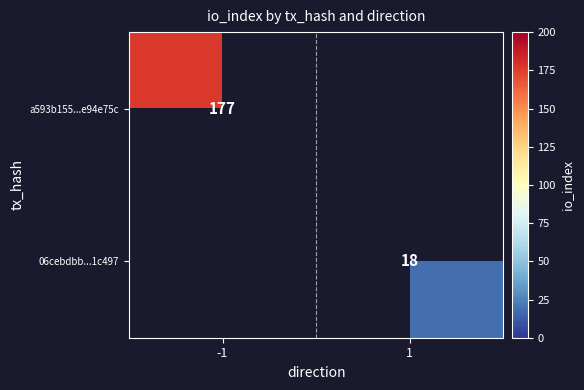

The value of 06cebdbb...1c497 at 1 is 7. True or false?

False